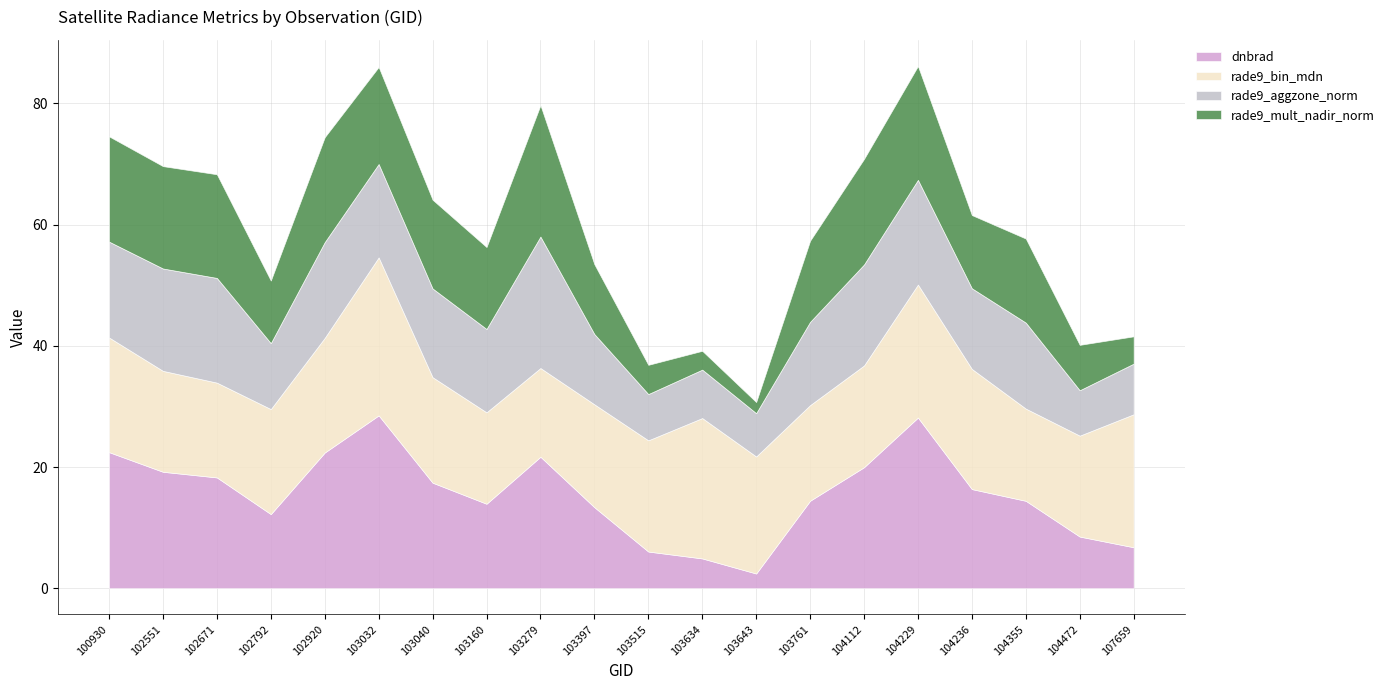

What is the value of the rade9_mult_nadir_norm point at the 3rd from the left?

17.1